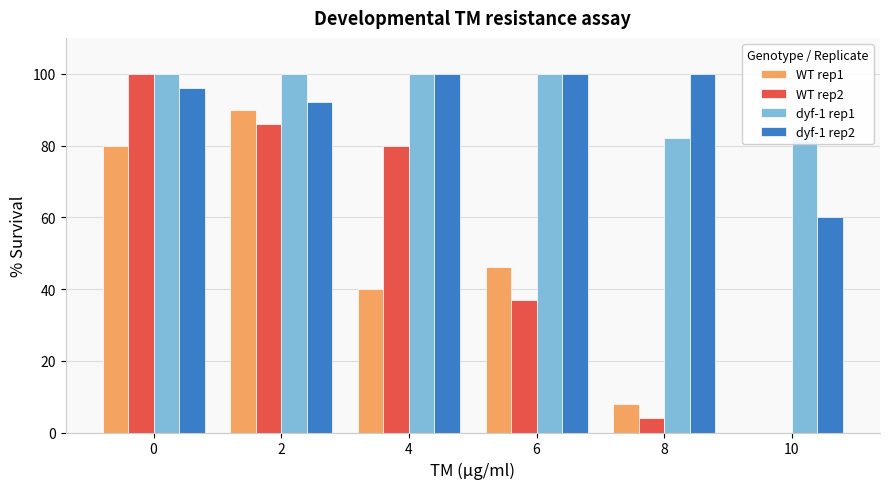

What is the maximum value shown in the chart?

100